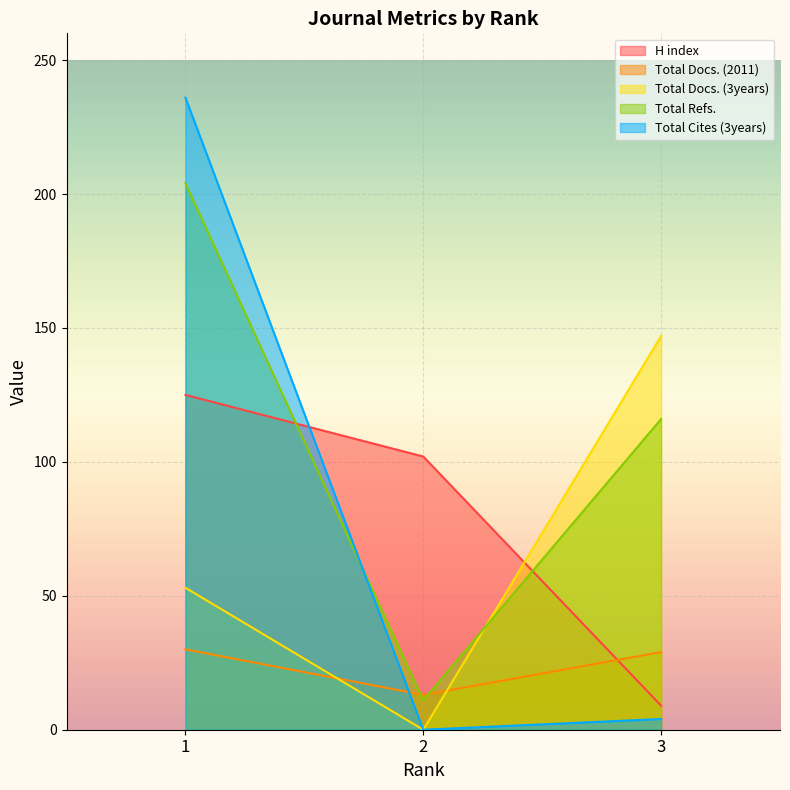

Rank the series at 3 from lowest to highest value.

Total Cites (3years), H index, Total Docs. (2011), Total Refs., Total Docs. (3years)